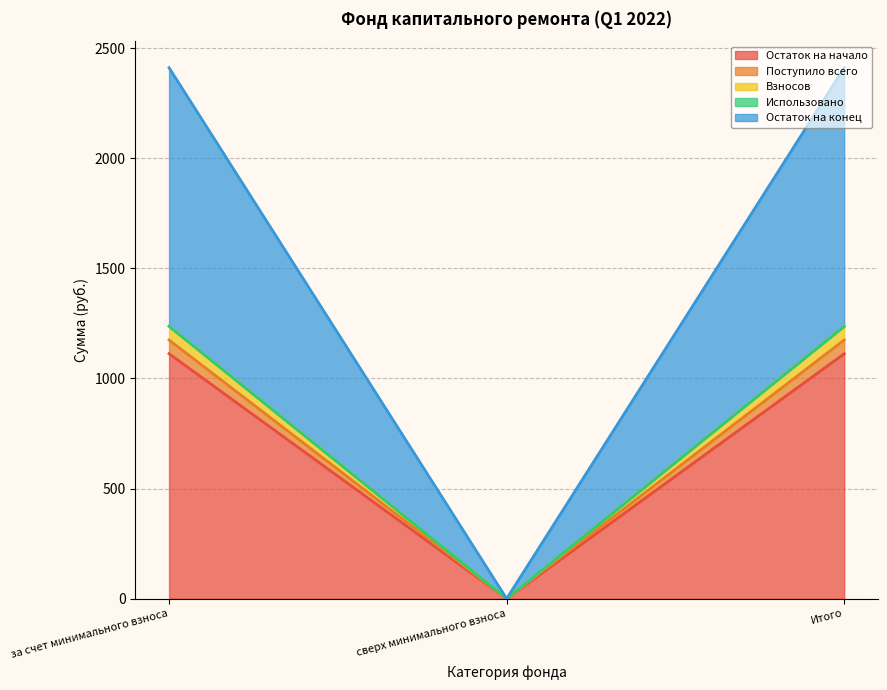

What is the value of the Поступило всего point at the 1st from the left?

1174.3